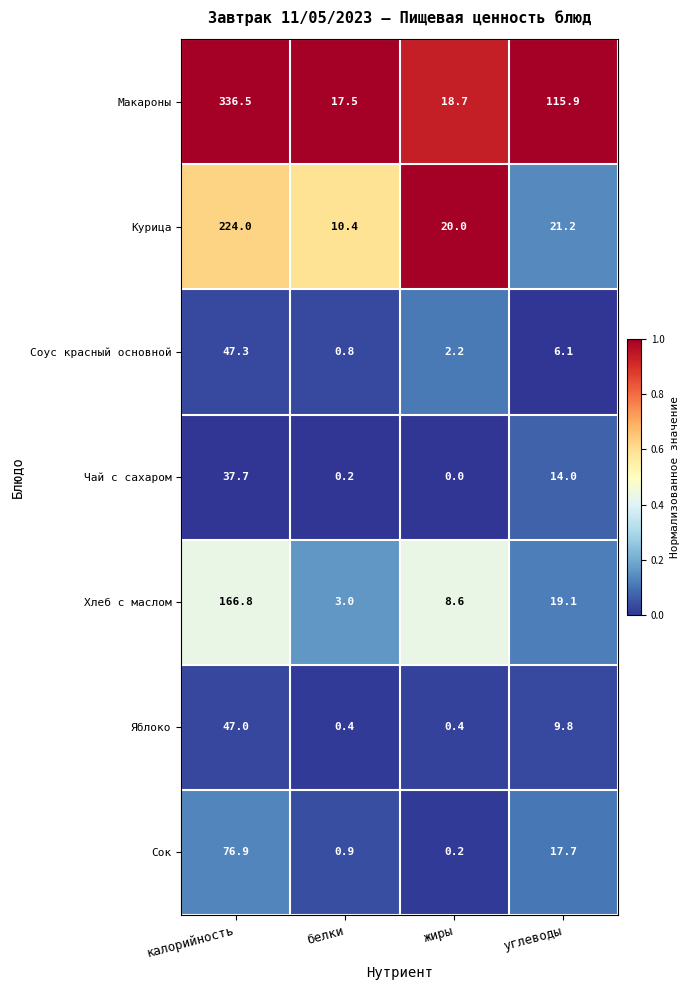

What is the difference between the Чай с сахаром values at калорийность and жиры?

37.7